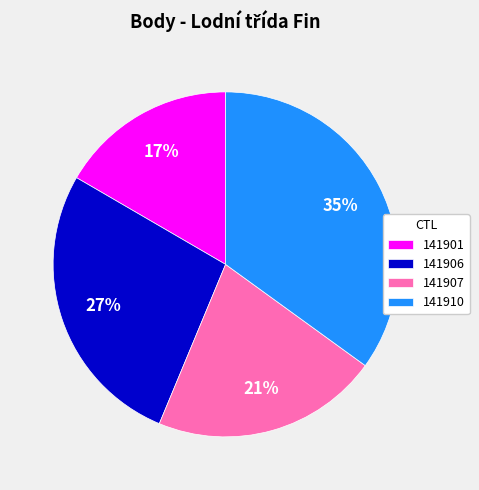

To the nearest percent, what is the difference between the largest and smallest slice percentages?

18%